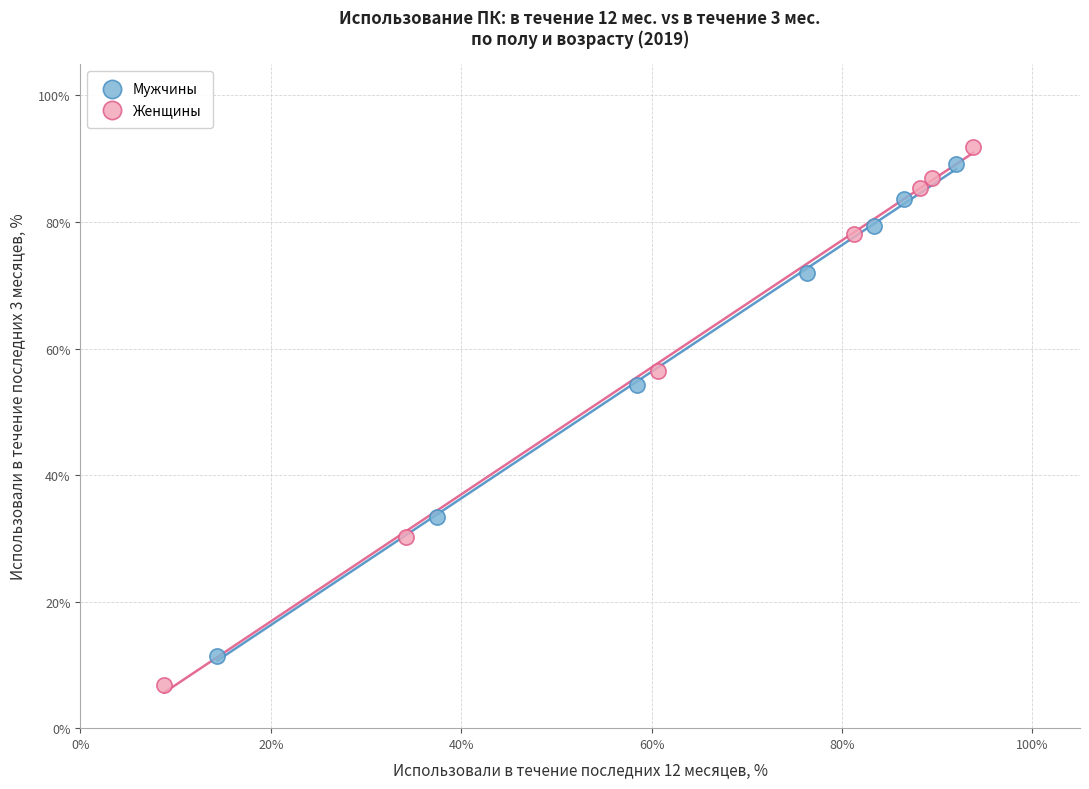

Which series has the widest spread of Y values?

Женщины